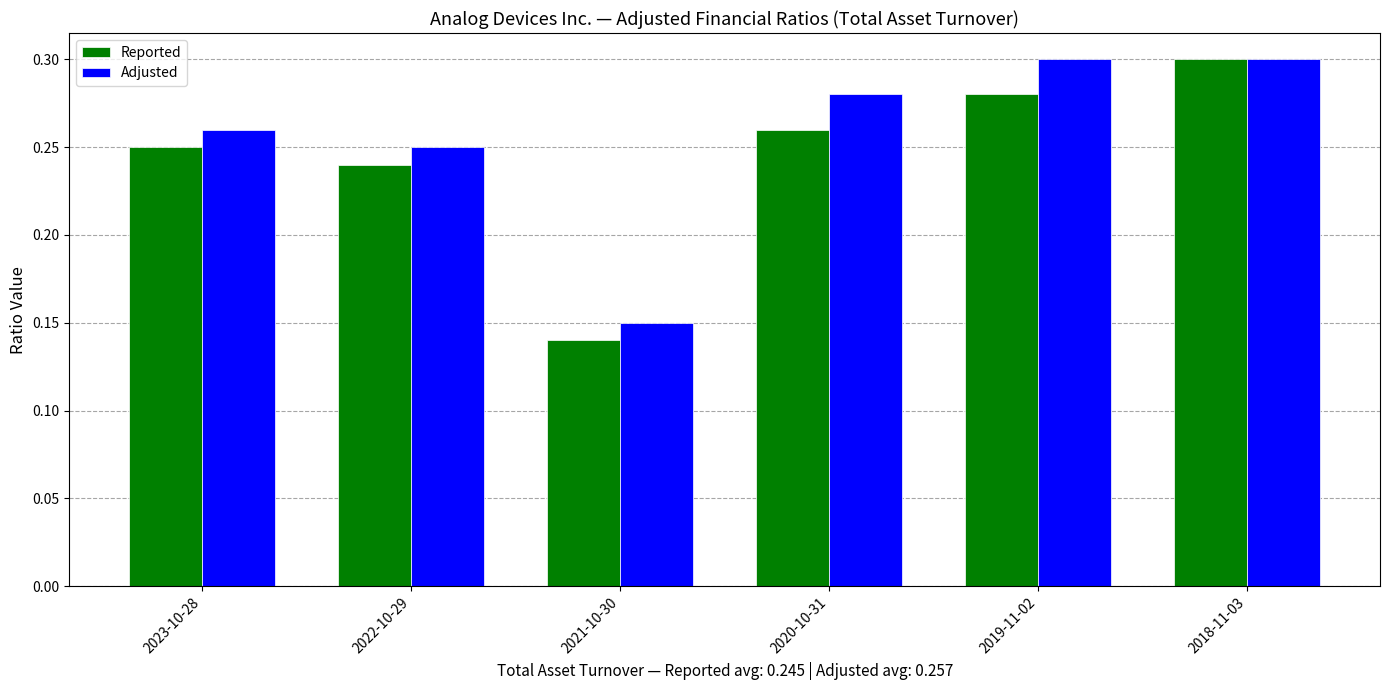

How many bars are there in each group?

2